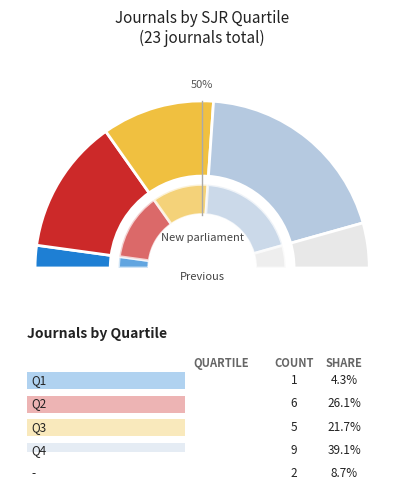

Does Q3 represent more than half of the total?

No